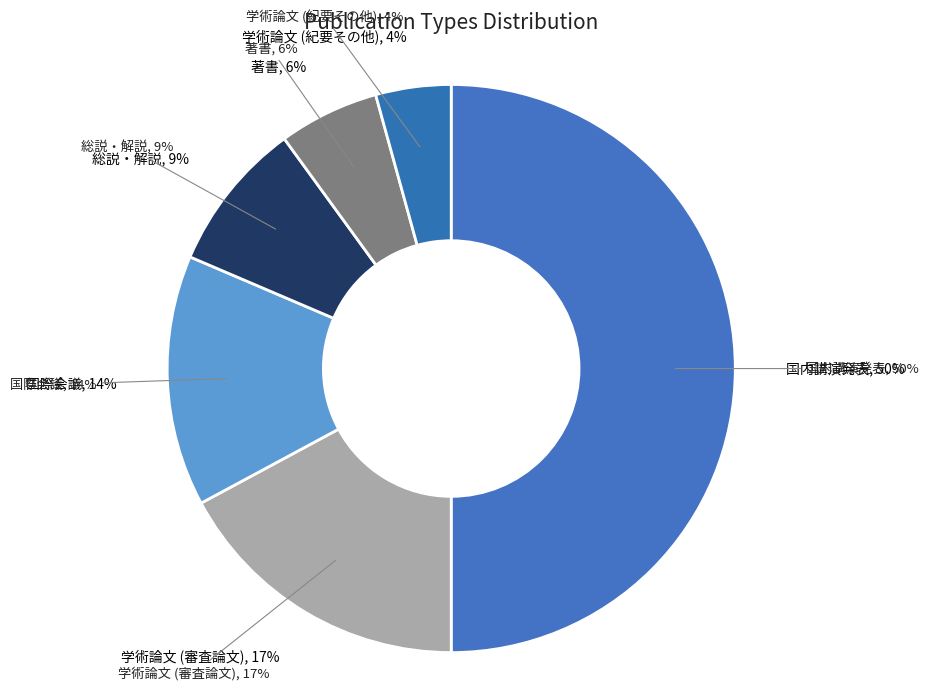

Do 国内講演発表 and 学術論文 (紀要その他) together represent more than half of the pie?

Yes